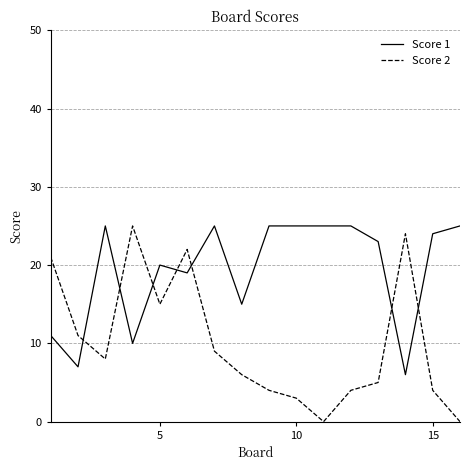

After their last crossing, which series has the higher values: Score 2 or Score 1?

Score 1